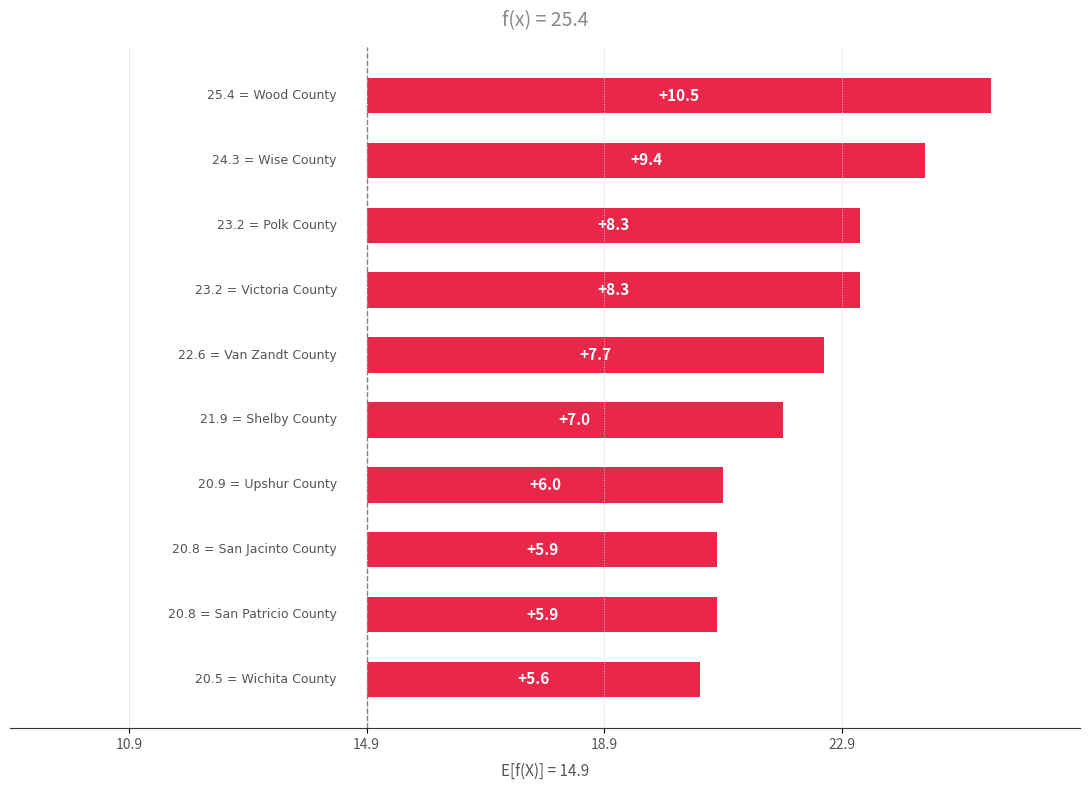

What is the average value?

7.5